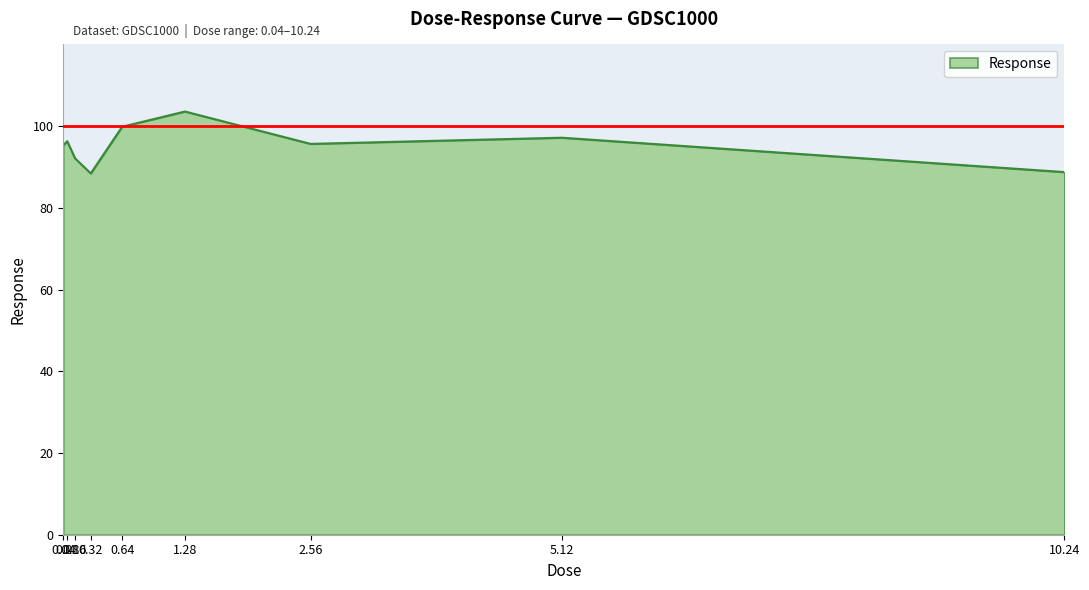

What is the greatest value displayed?

103.6